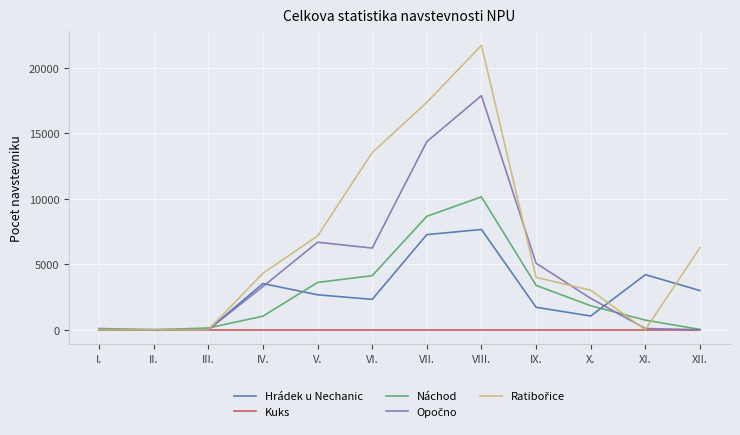

What position from the right is IV.?

9